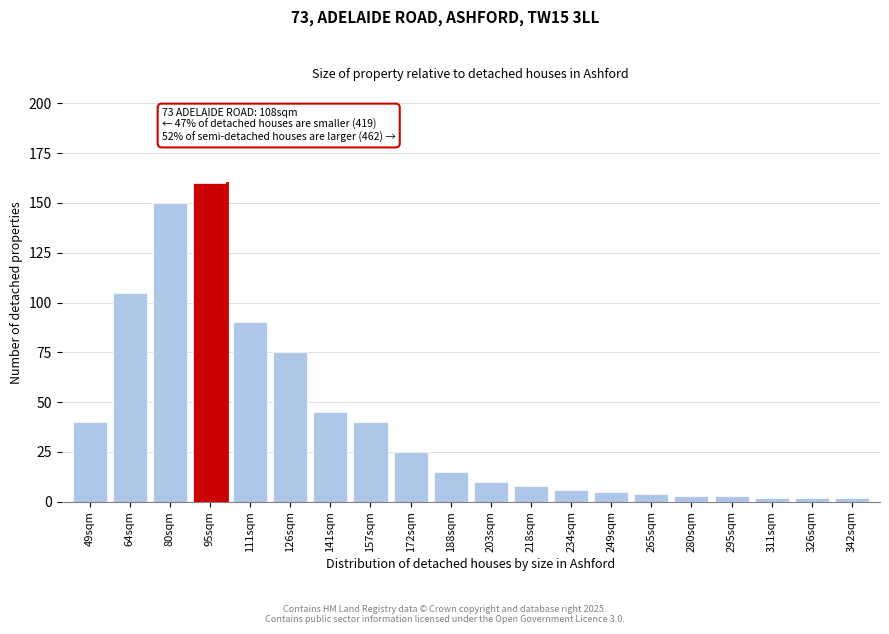

Reading left to right, list all the values displayed in this chart.

40	105	150	160	90	75	45	40	25	15	10	8	6	5	4	3	3	2	2	2